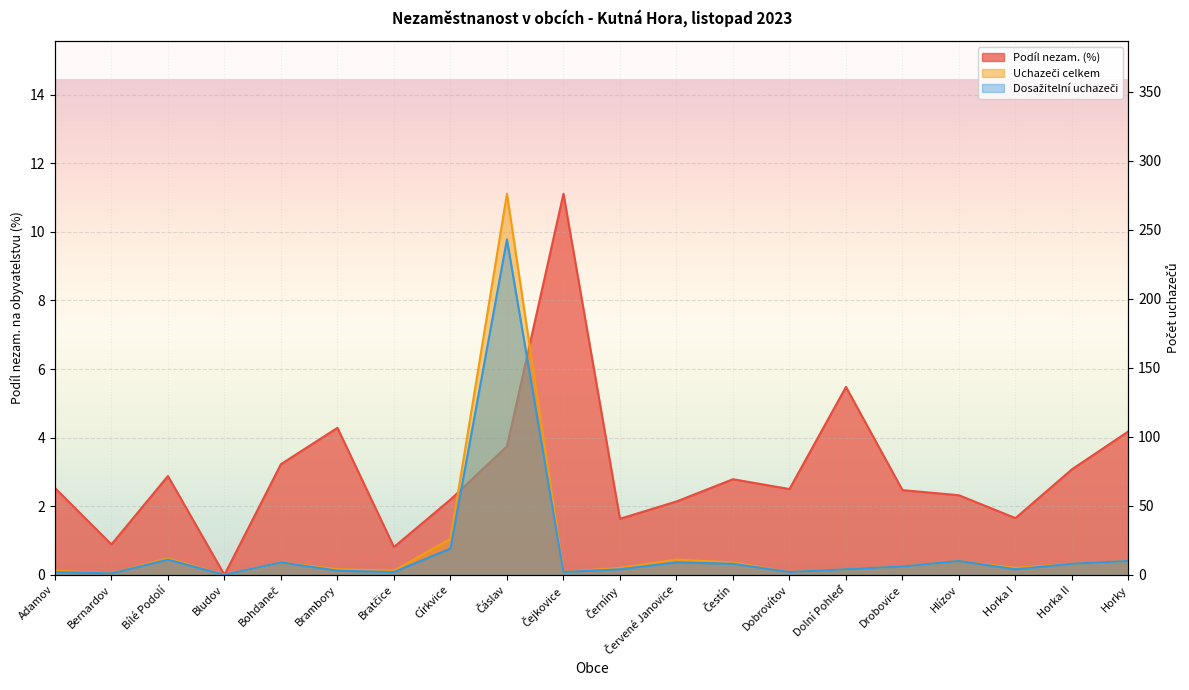

Is the value of Podíl nezam. (%) at Dobrovítov greater than the value of Dosažitelní uchazeči at Čáslav?

No